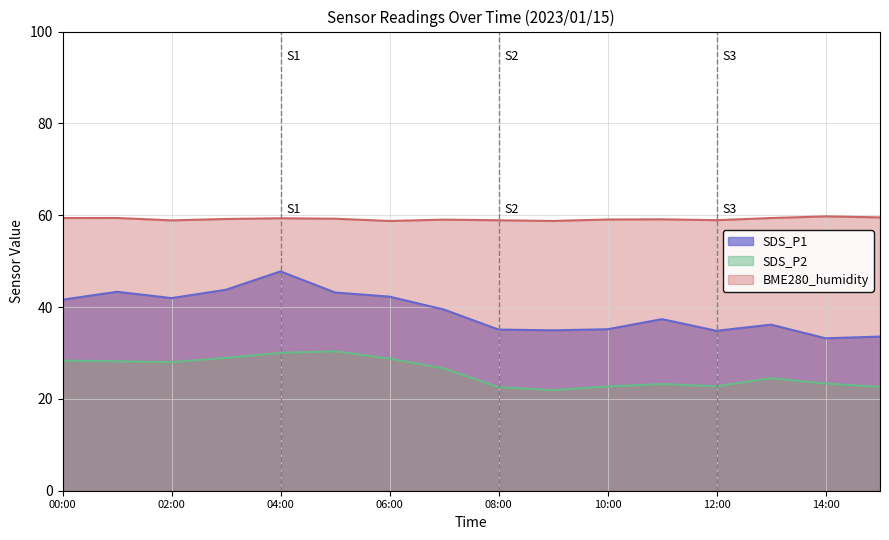

What is the label of the 5th point from the right?

11:00